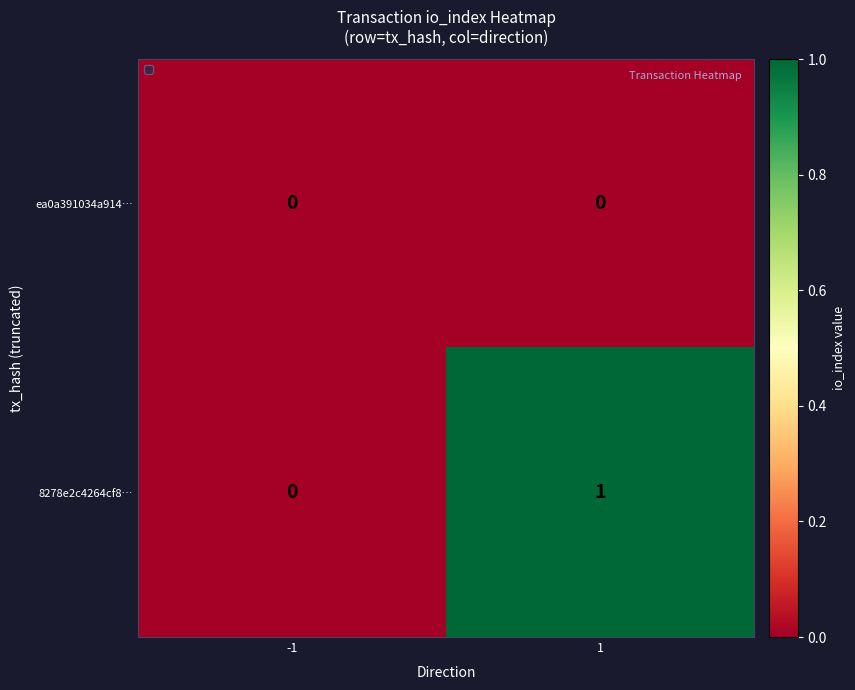

Reading left to right, transcribe all the data shown in this chart.

ea0a391034a914…: 0	0
8278e2c4264cf8…: 0	1